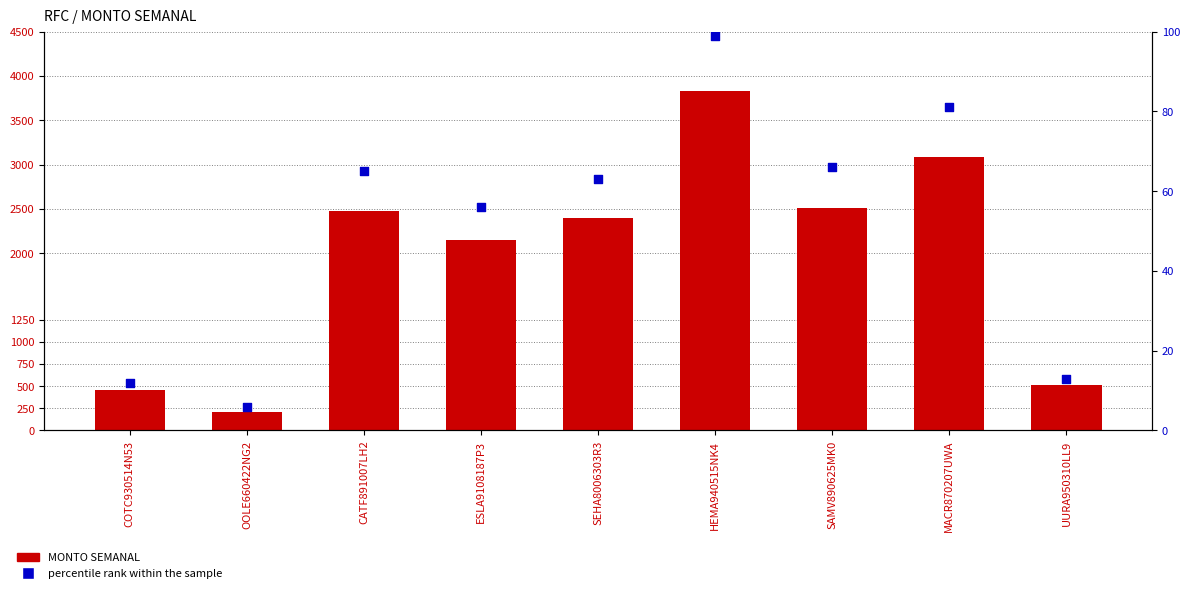

What is the total value across all series at HEMA940515NK4?

3924.0